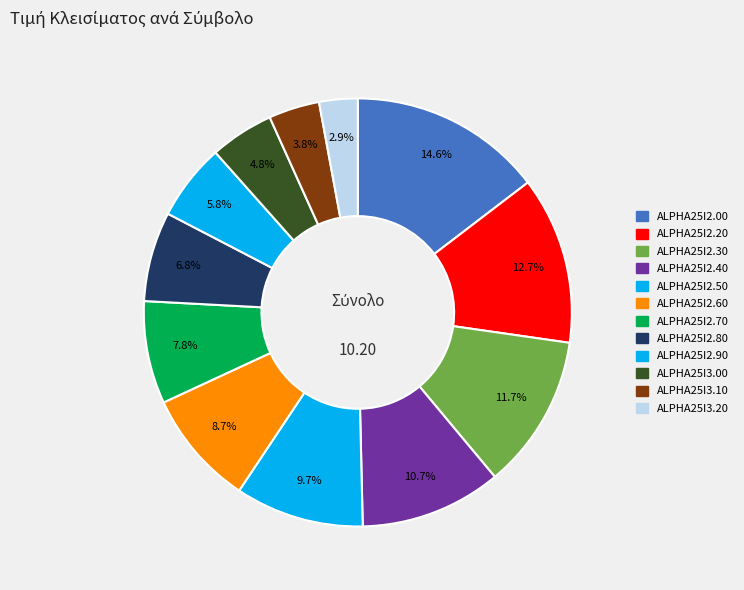

To the nearest percent, what portion does ALPHA25I2.00 represent?

15%